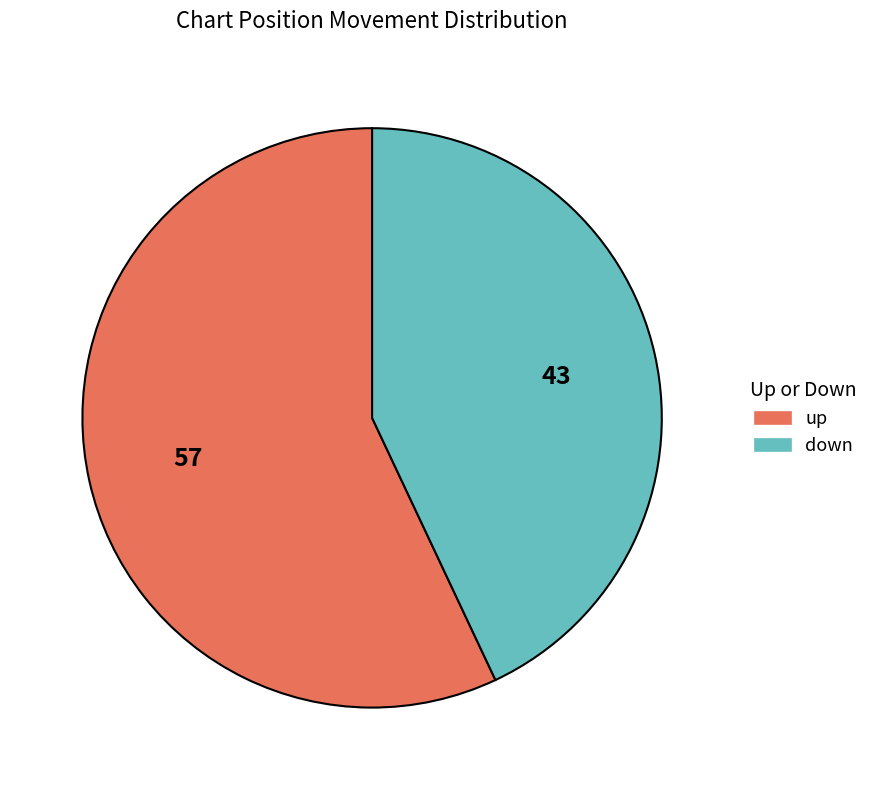

True or false: down accounts for 43% of the total.

True